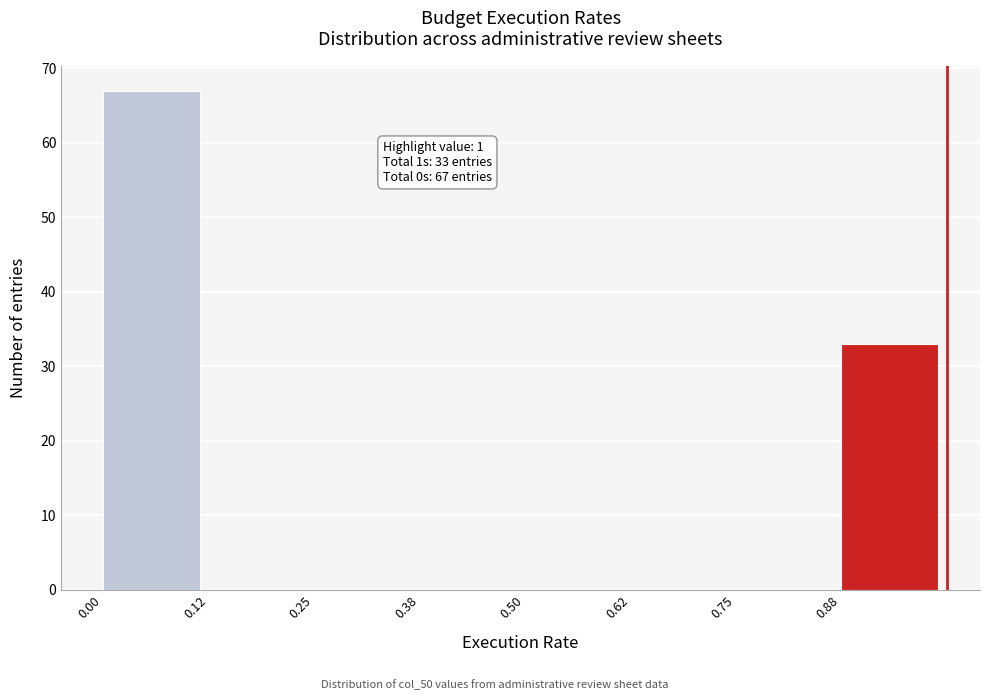

Over which range of the x-axis is the bar tallest?

0.000 to 0.125